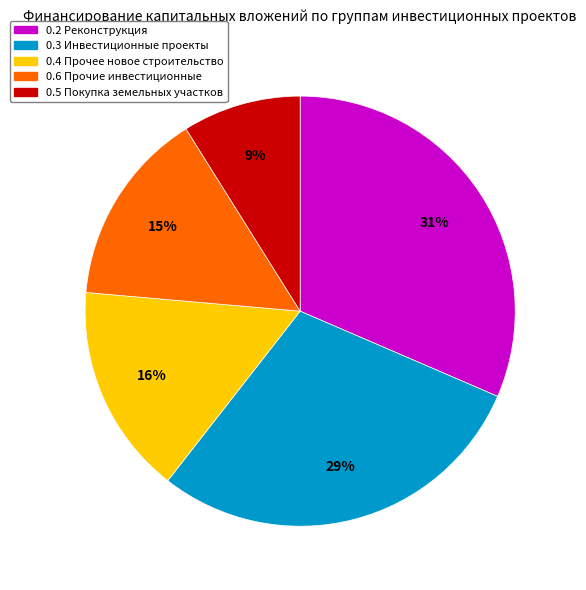

Combined, do 0.3 Инвестиционные проекты and 0.4 Прочее новое строительство account for over 50%?

No